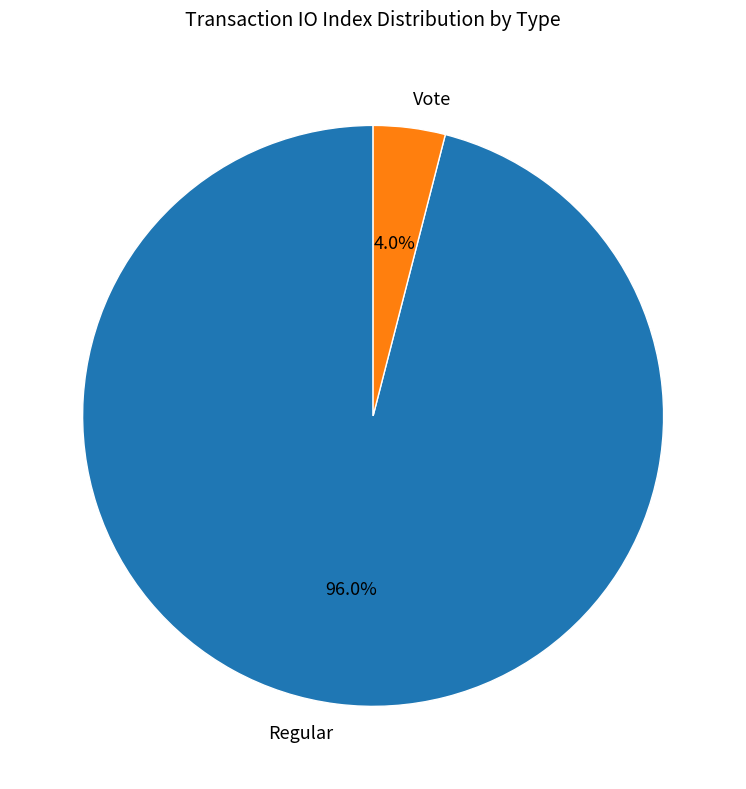

What is the total percentage of Vote and Regular?

100.0%